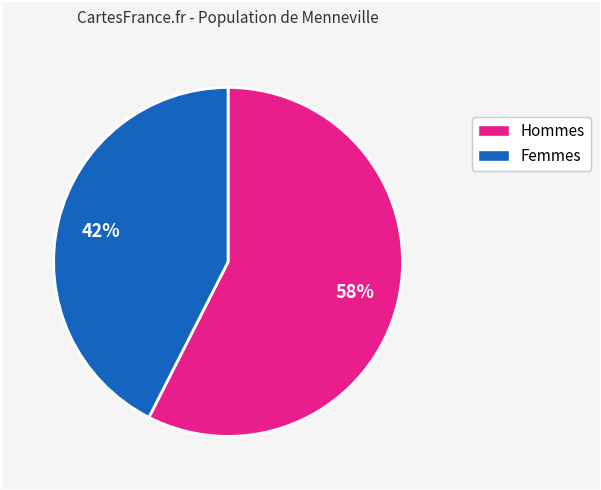

How many segments does this pie chart have?

2